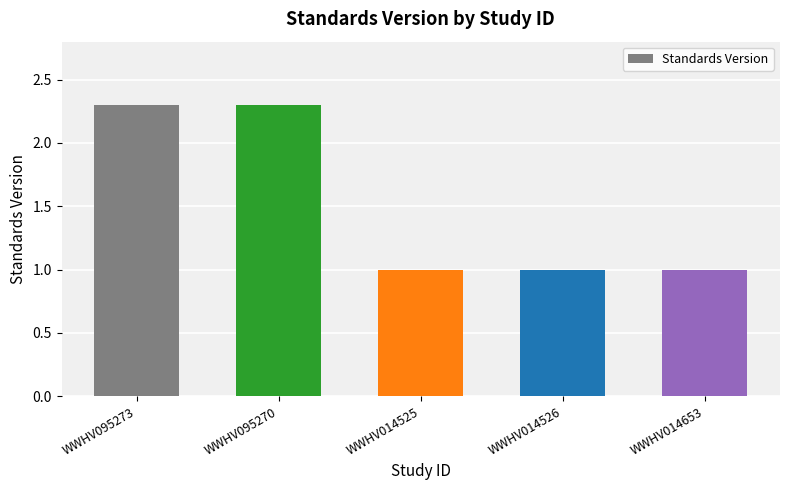

What is the greatest value displayed?

2.3